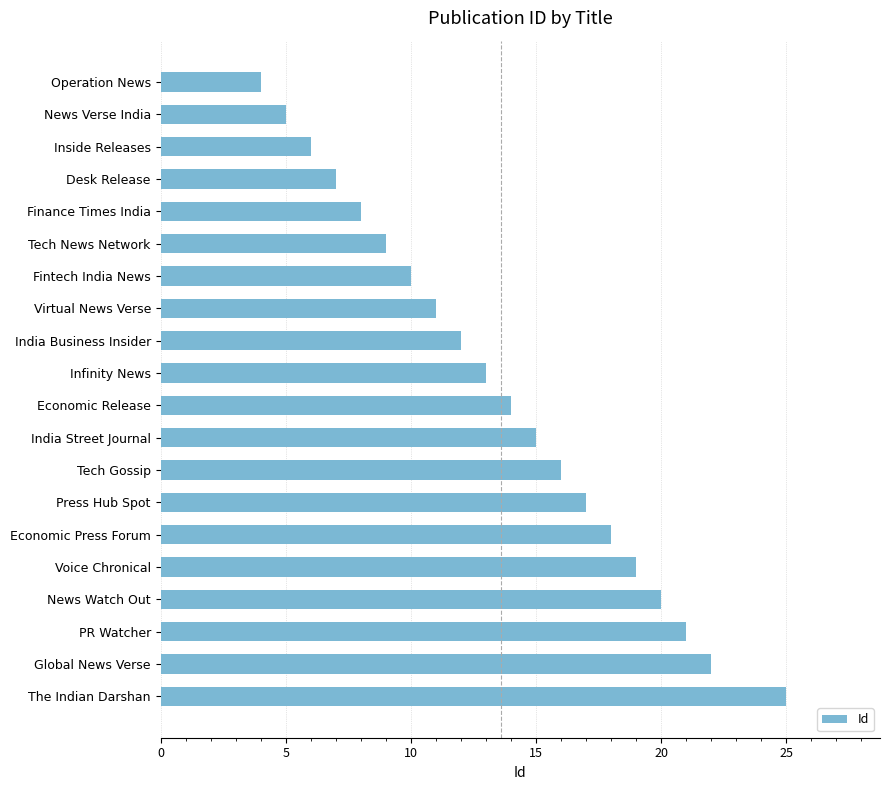

List the labels in order of value, smallest first.

Operation News, News Verse India, Inside Releases, Desk Release, Finance Times India, Tech News Network, Fintech India News, Virtual News Verse, India Business Insider, Infinity News, Economic Release, India Street Journal, Tech Gossip, Press Hub Spot, Economic Press Forum, Voice Chronical, News Watch Out, PR Watcher, Global News Verse, The Indian Darshan